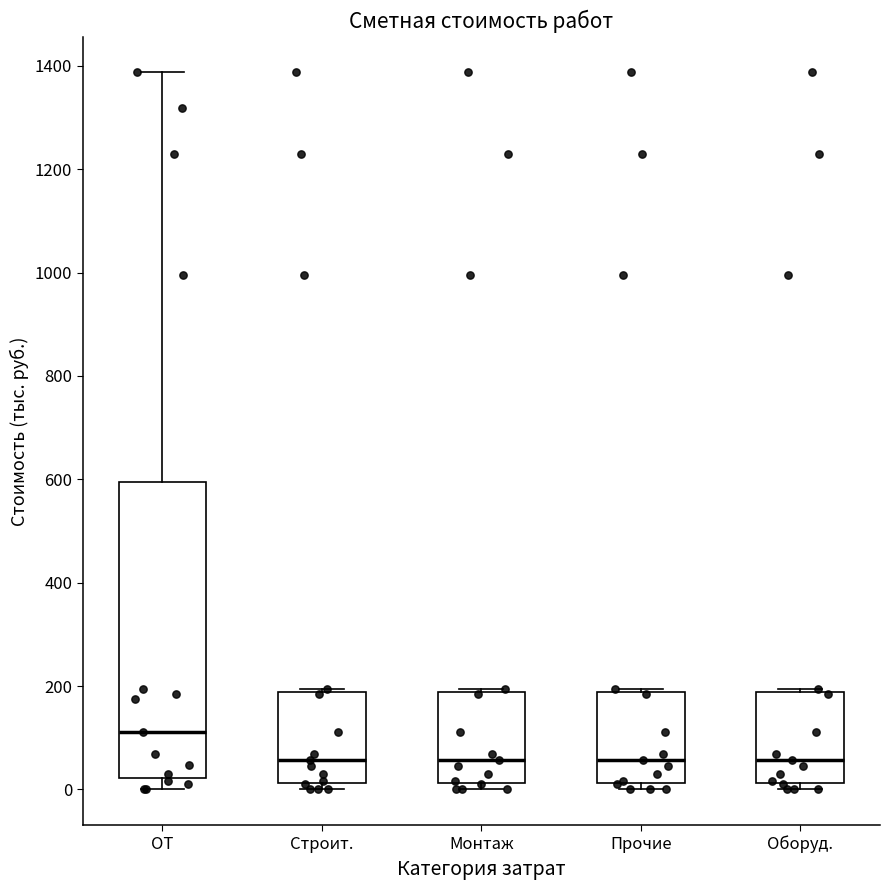

Comparing the boxes themselves (not the whiskers), which one is the tallest?

ОТ